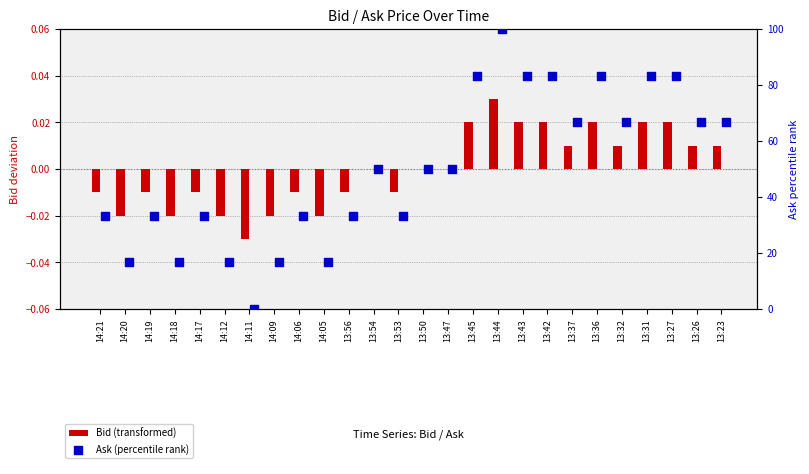

What is the total value across all series at 14:20?

16.6